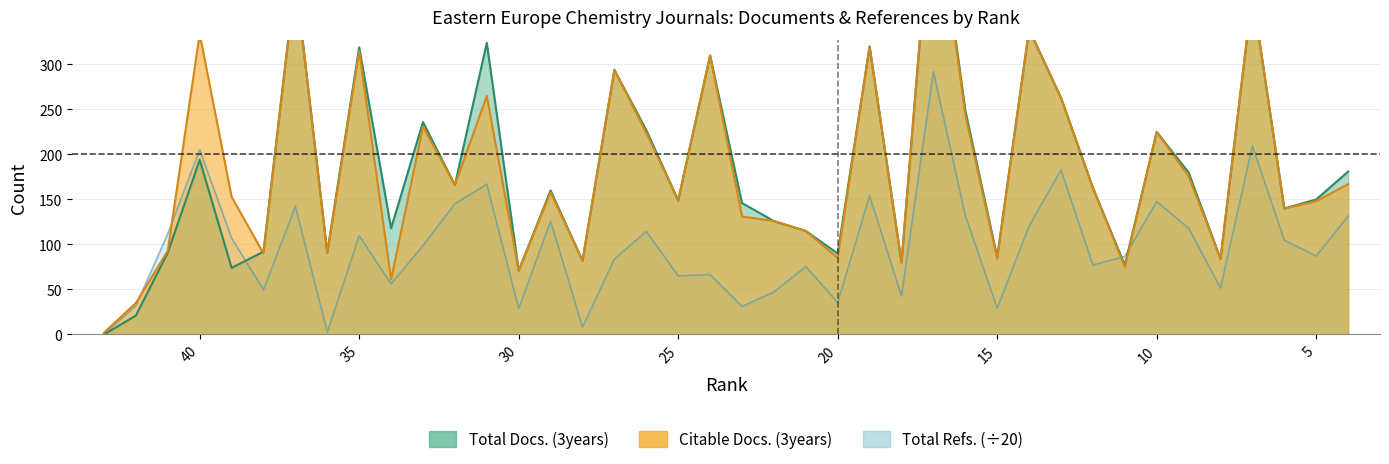

Between which two adjacent categories do Total Docs. (3years) and Total Refs. first intersect?

39 and 38